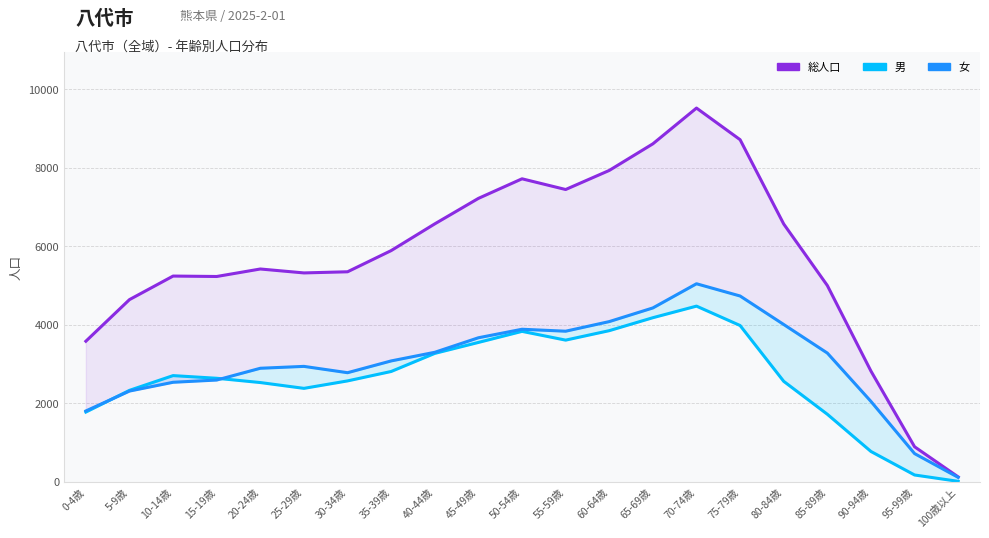

What is the spread (max minus min) of values at 30-34歳?

2780